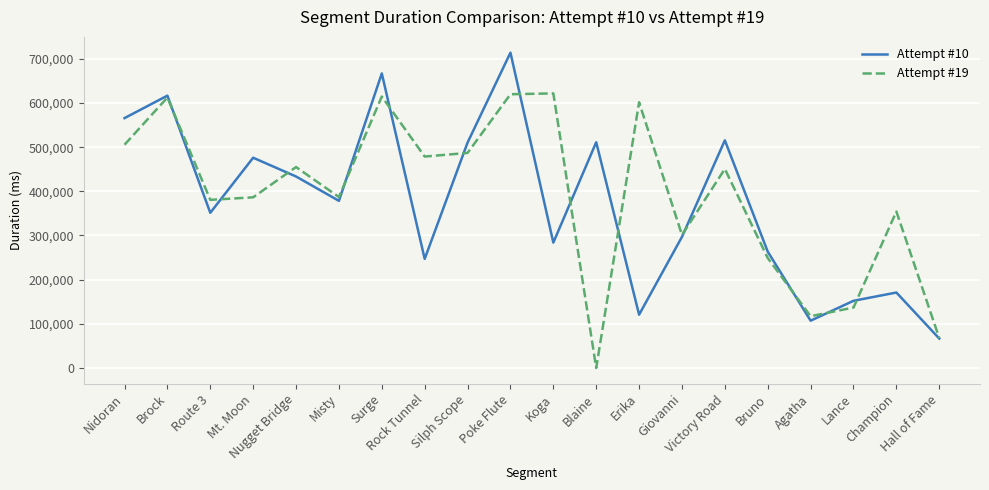

The value of Attempt #10 at Blaine is 511131. True or false?

True